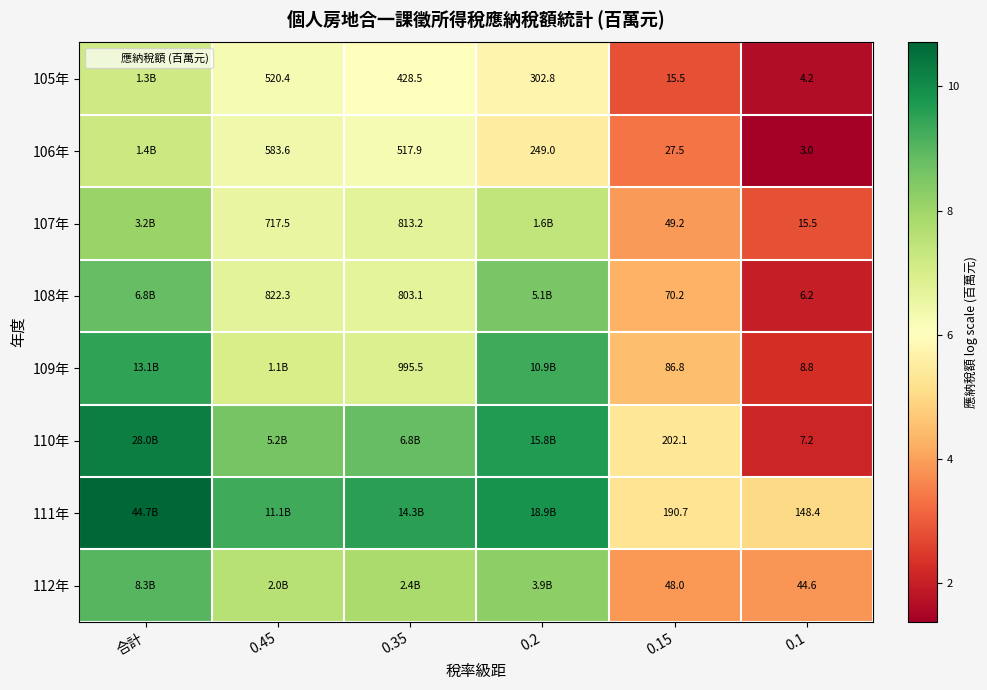

Rank the series at 0.1 from highest to lowest value.

111年, 112年, 107年, 109年, 110年, 108年, 105年, 106年